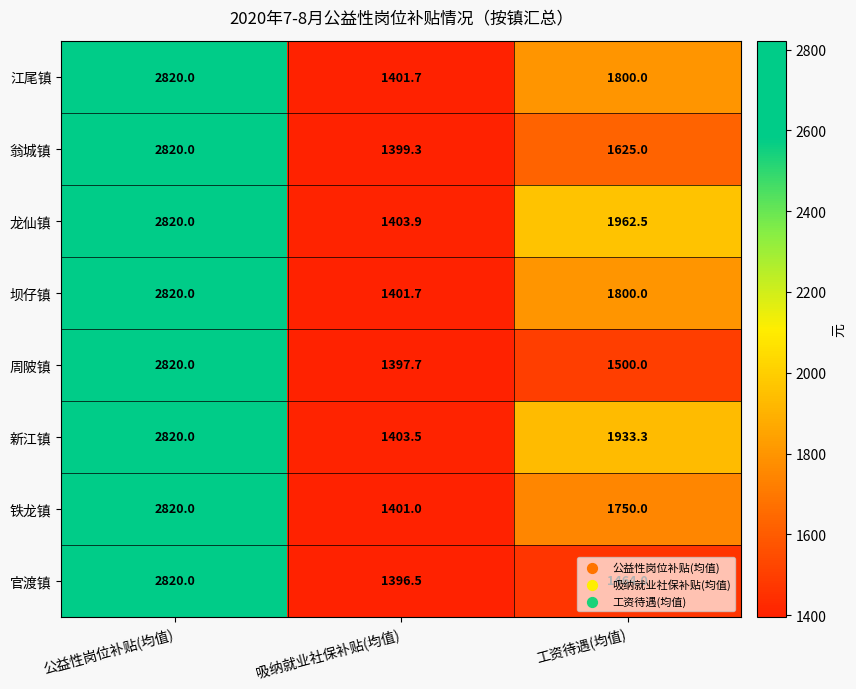

How many data points does each series have?

3